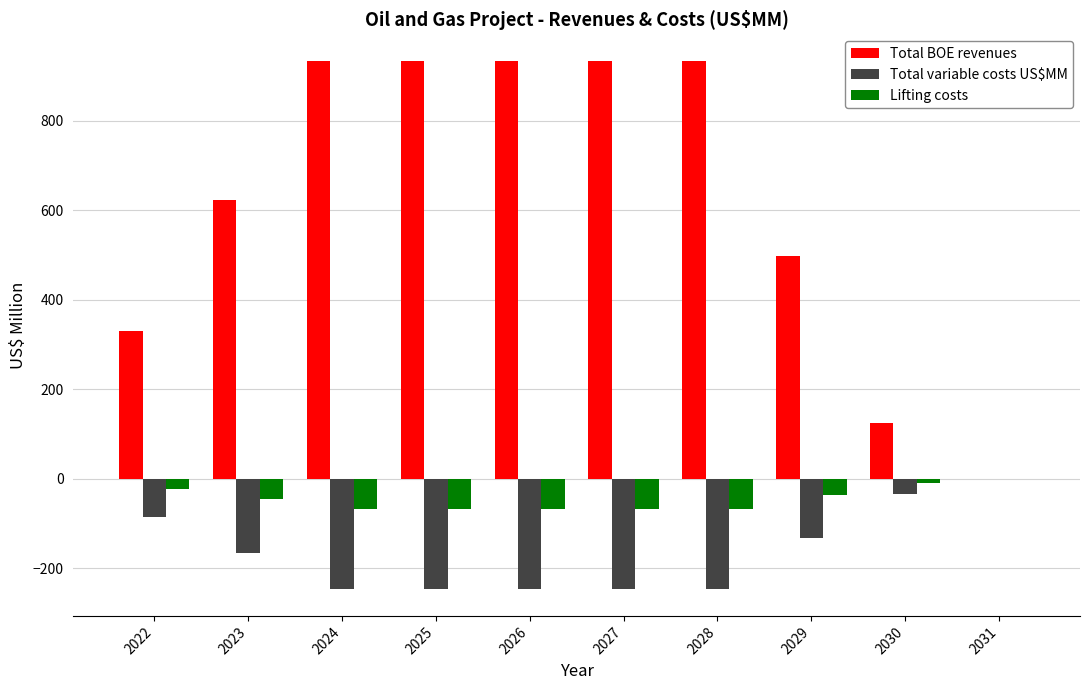

Is the value of Total variable costs US$MM at 2030 greater than the value of Lifting costs at 2028?

Yes